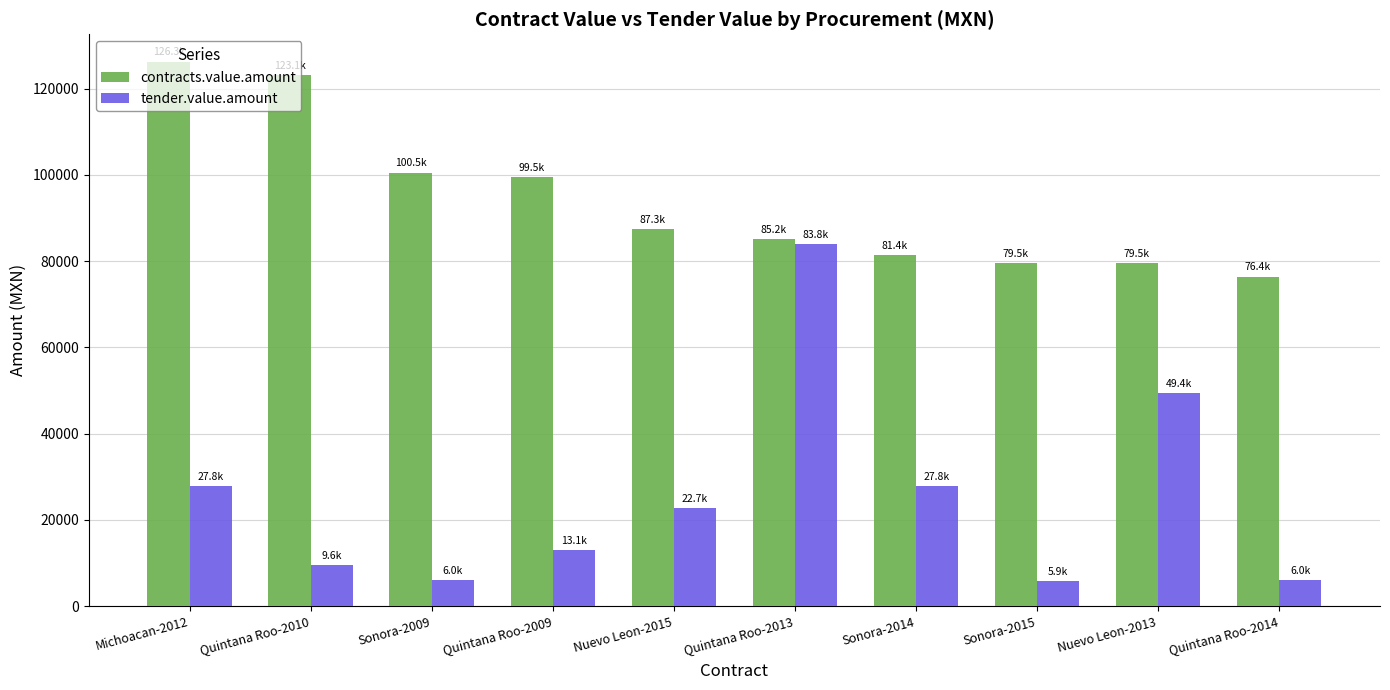

What is the spread (max minus min) of values at Quintana Roo-2014?

70378.6